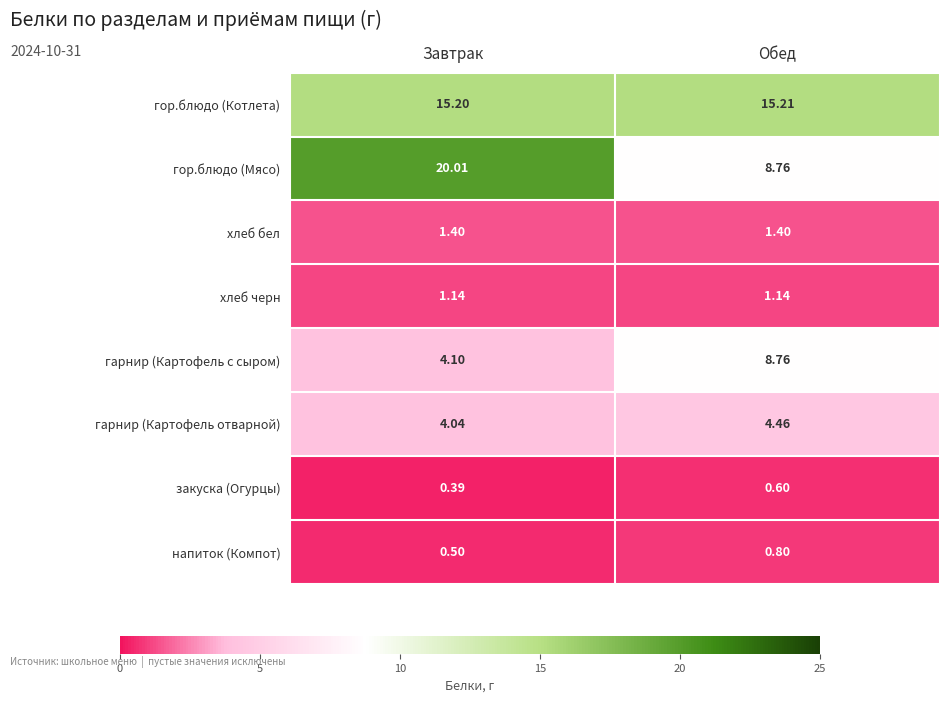

Count the number of data series in this chart.

8